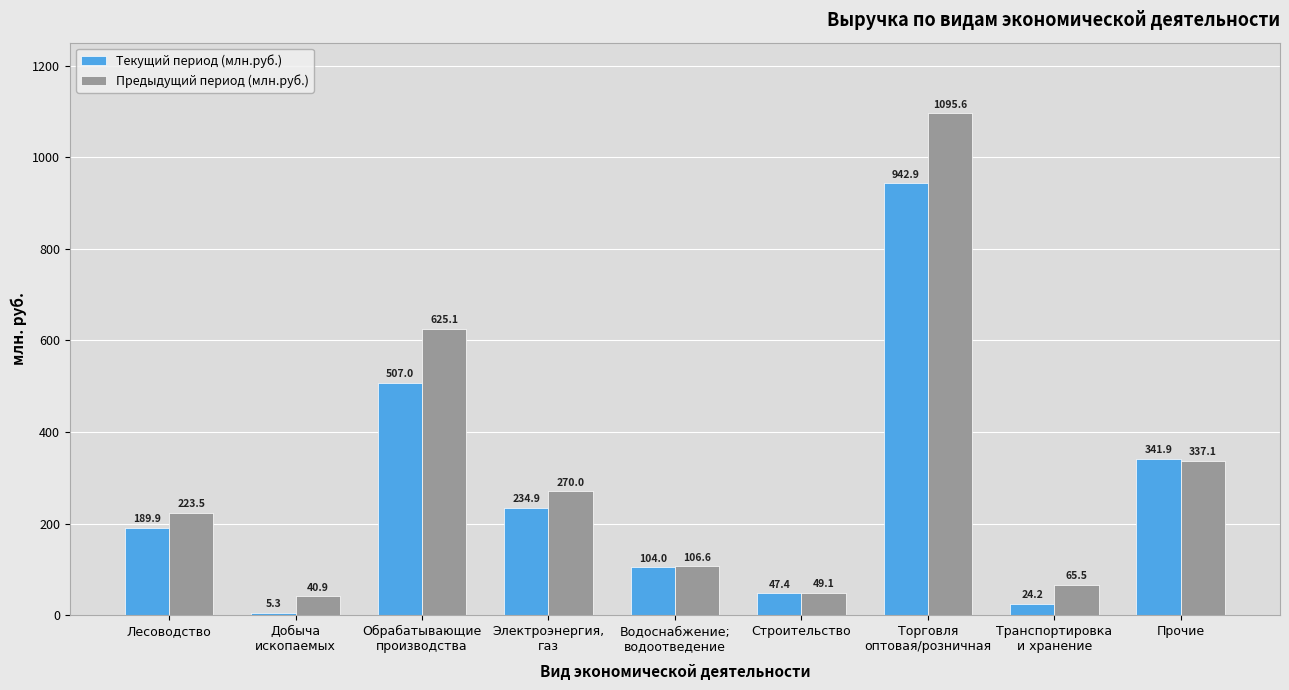

Reading right to left, extract all data points from this chart.

Текущий период (млн.руб.): Прочие=341.9	Транспортировка
и хранение=24.2	Торговля
оптовая/розничная=942.9	Строительство=47.4	Водоснабжение;
водоотведение=104.0	Электроэнергия,
газ=234.9	Обрабатывающие
производства=507.0	Добыча
ископаемых=5.3	Лесоводство=189.9
Предыдущий период (млн.руб.): Прочие=337.1	Транспортировка
и хранение=65.5	Торговля
оптовая/розничная=1095.6	Строительство=49.1	Водоснабжение;
водоотведение=106.6	Электроэнергия,
газ=270.0	Обрабатывающие
производства=625.1	Добыча
ископаемых=40.9	Лесоводство=223.5